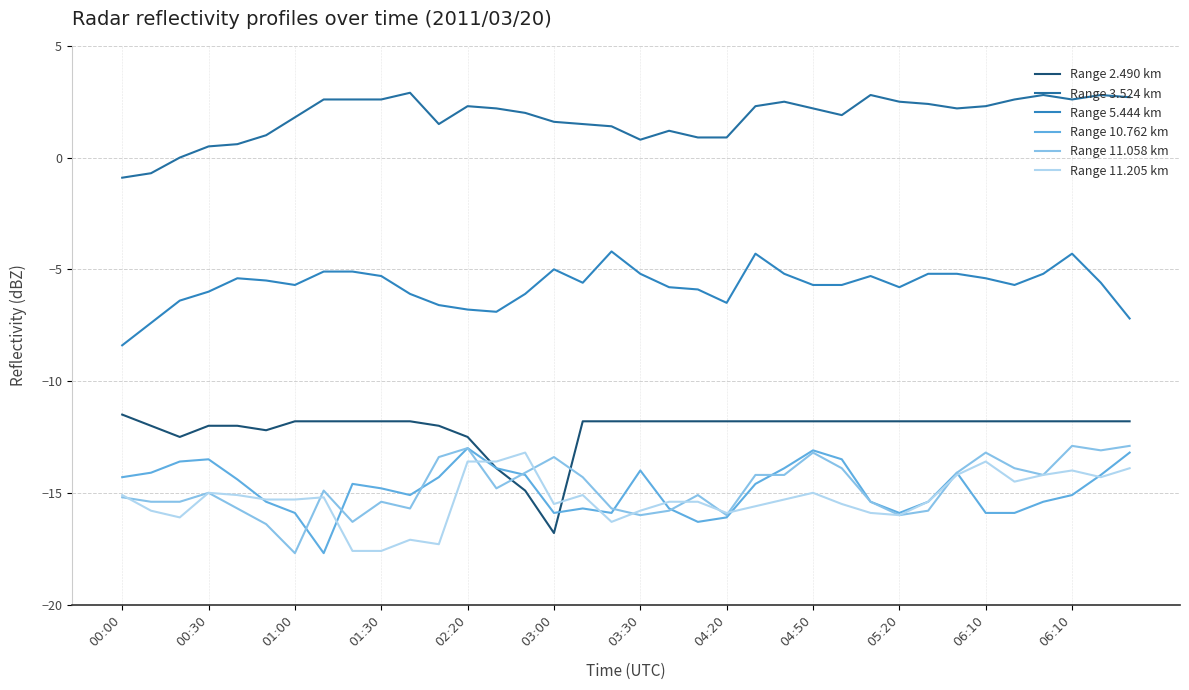

What is the average value of the Range 5.444 km series?

-5.7